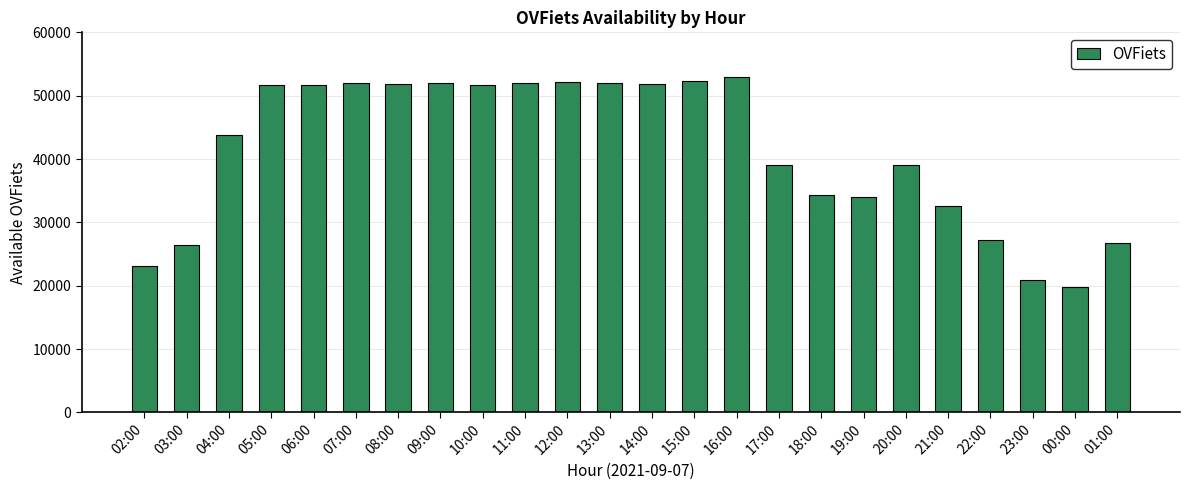

What is the approximate value at 05:00?

51626